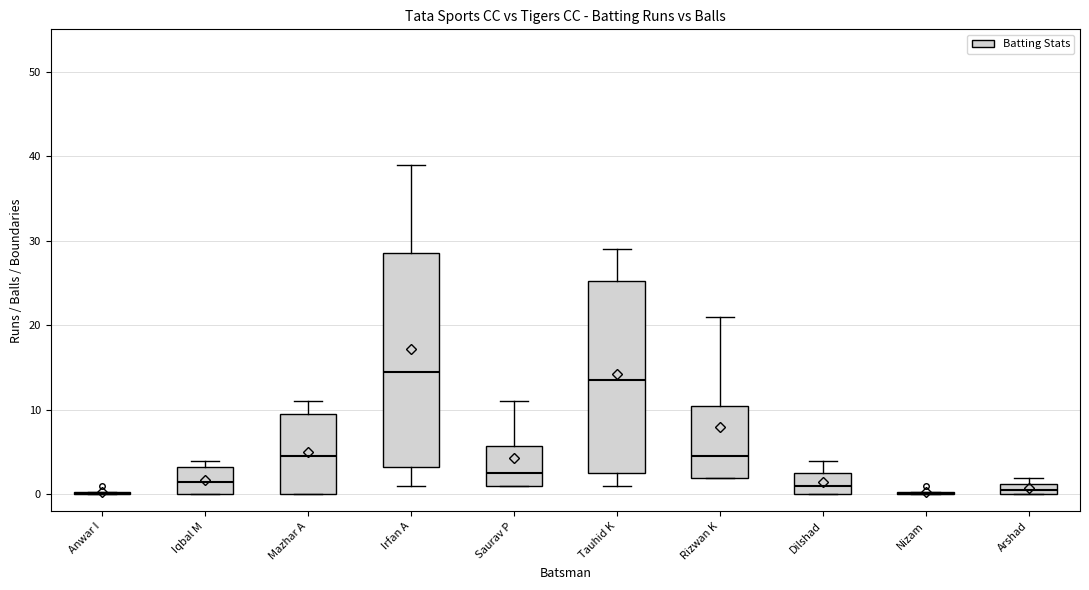

Where is the upper edge of the box for Iqbal M on the y-axis? The values are not printed on the chart, so give them approximately, as read against the axis.

3